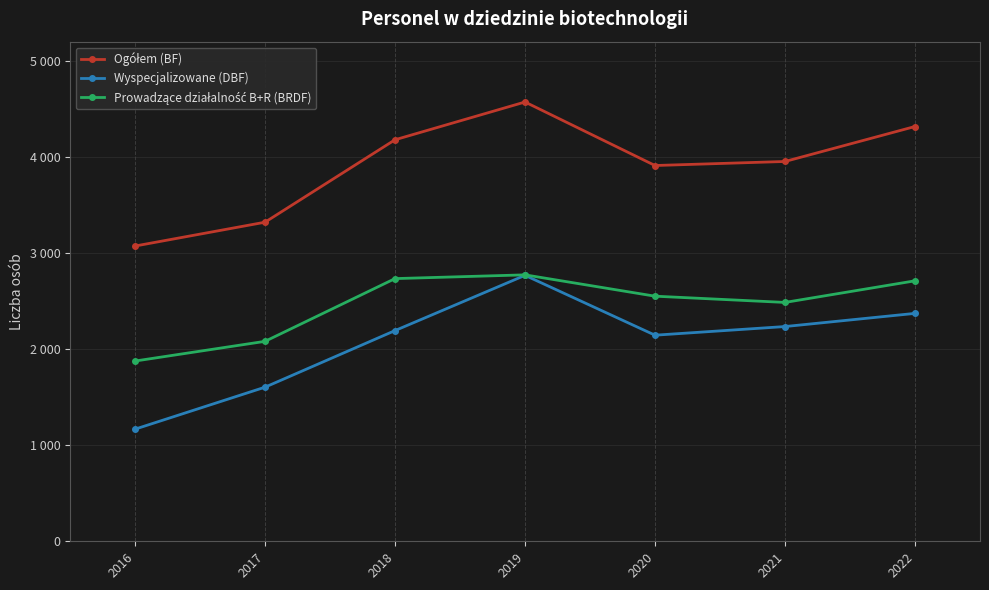

Which series has the widest spread of values?

Wyspecjalizowane (DBF)